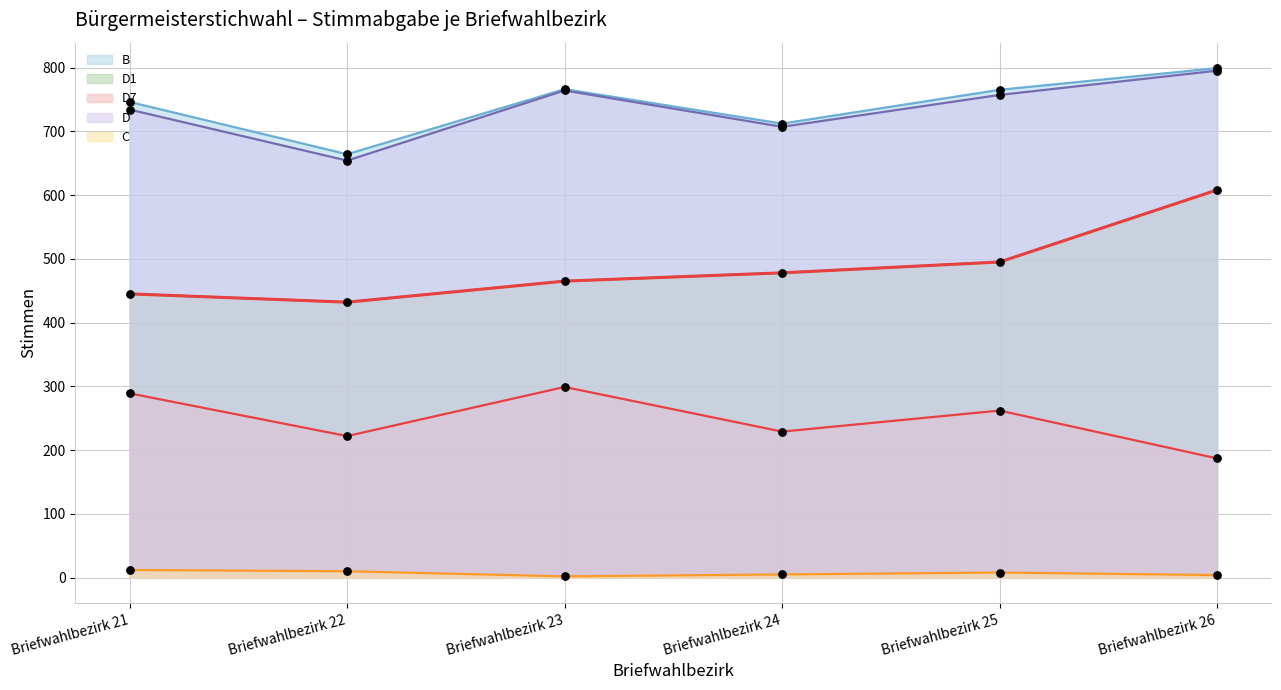

Which series reaches the maximum Y coordinate?

B